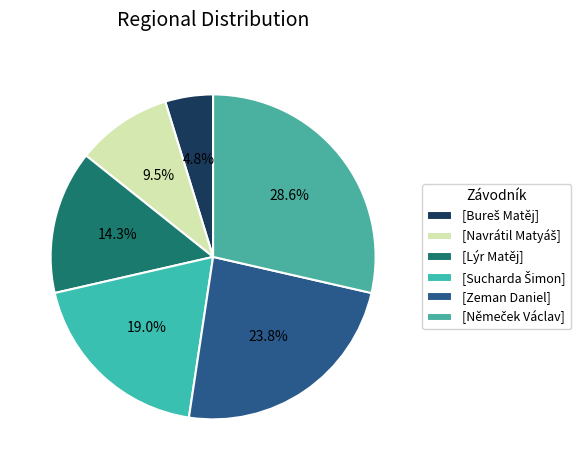

Count the number of slices in the pie.

6